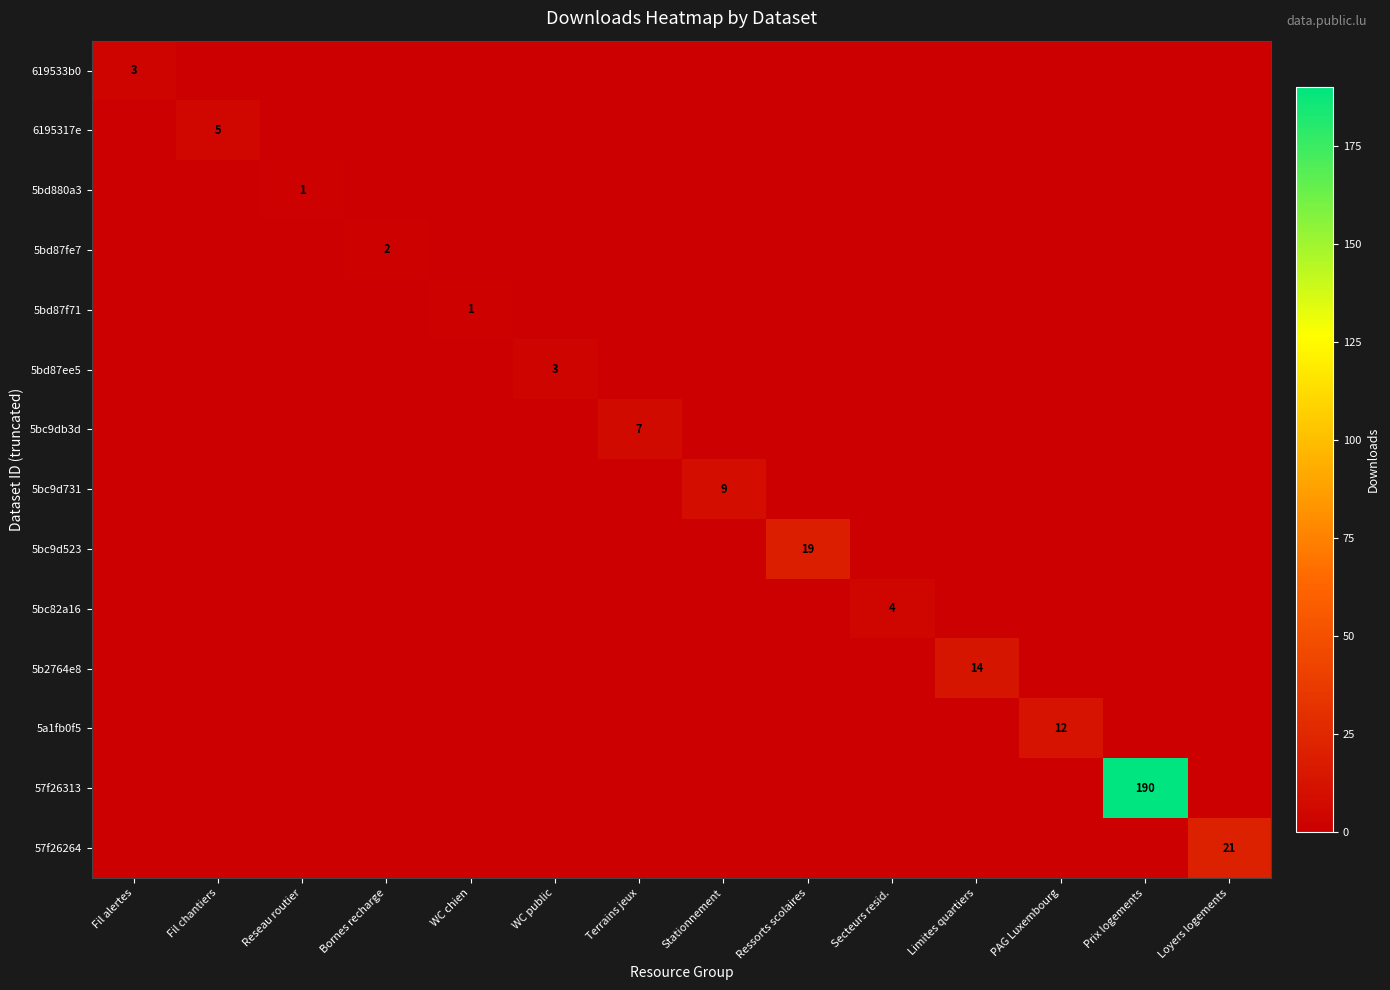

What is the difference between the highest and lowest values at Loyers logements?

21